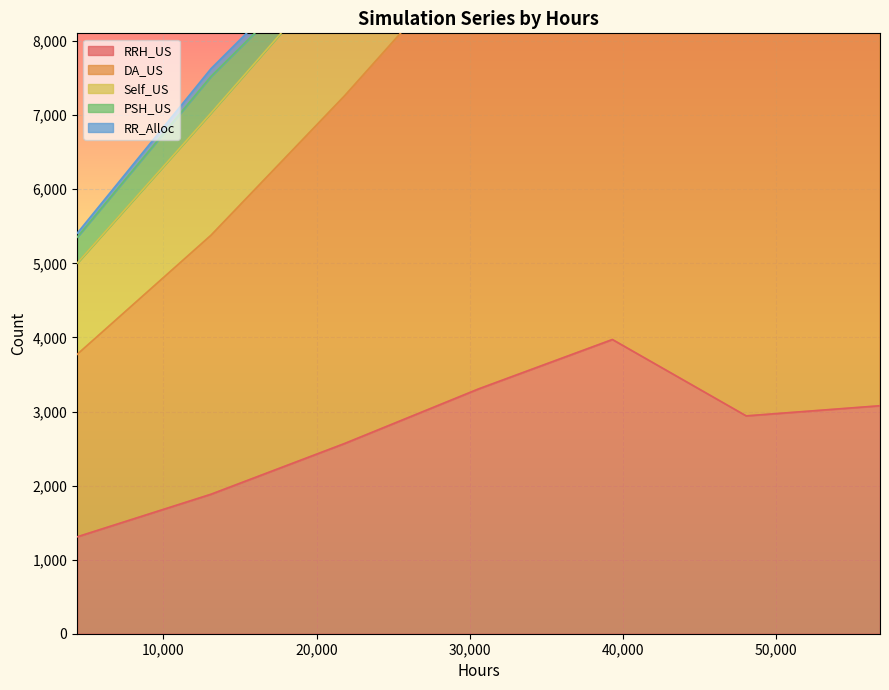

At which label does RRH_US first exceed 2941?

30576